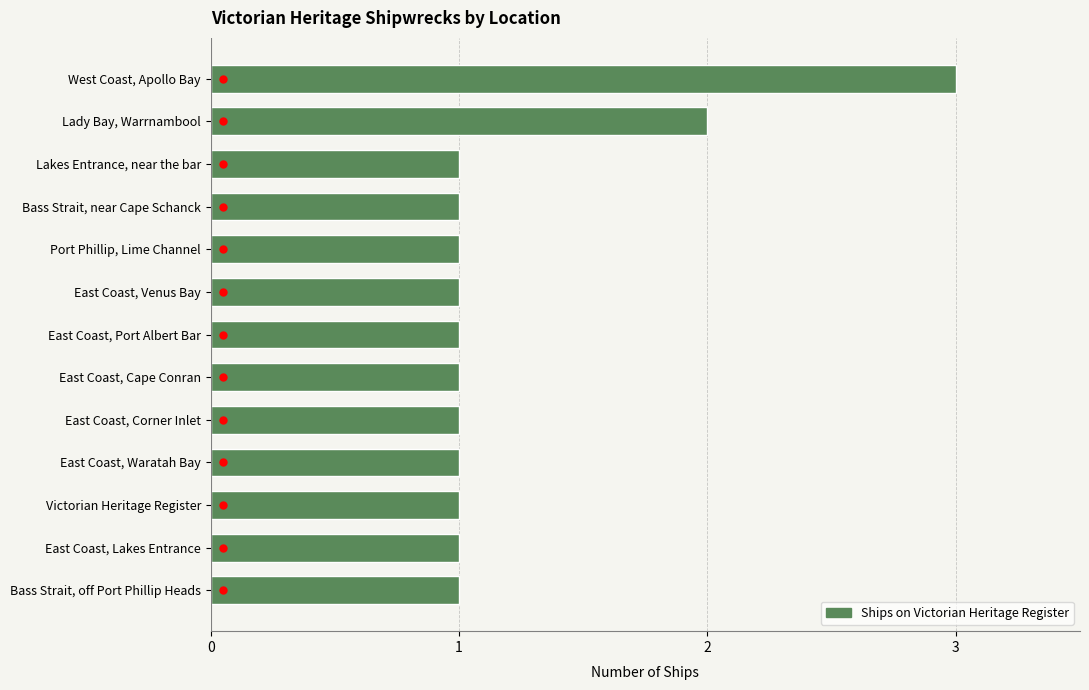

What is the difference between the second highest and second lowest values?

1